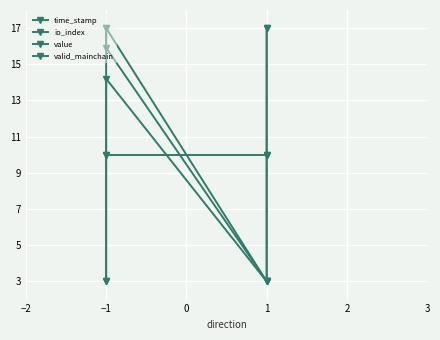

Which series has the largest range (max minus min)?

time_stamp